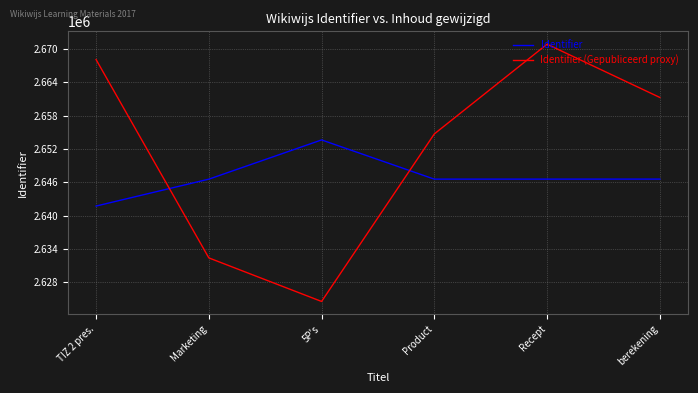

Which series has the largest range (max minus min)?

Identifier (Gepubliceerd proxy)